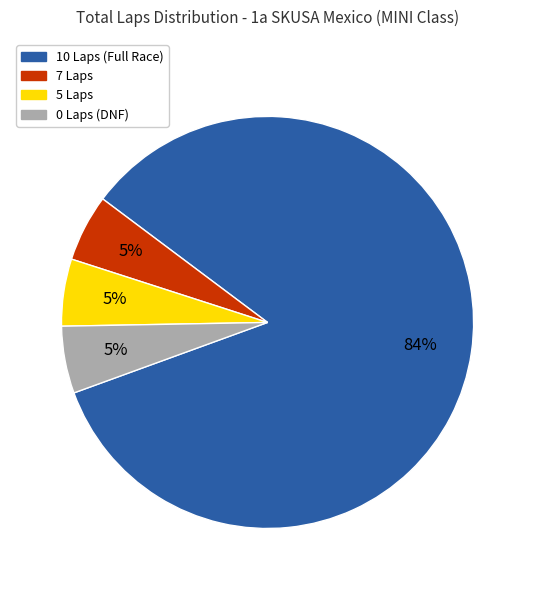

To the nearest percent, what is the average slice percentage?

25%